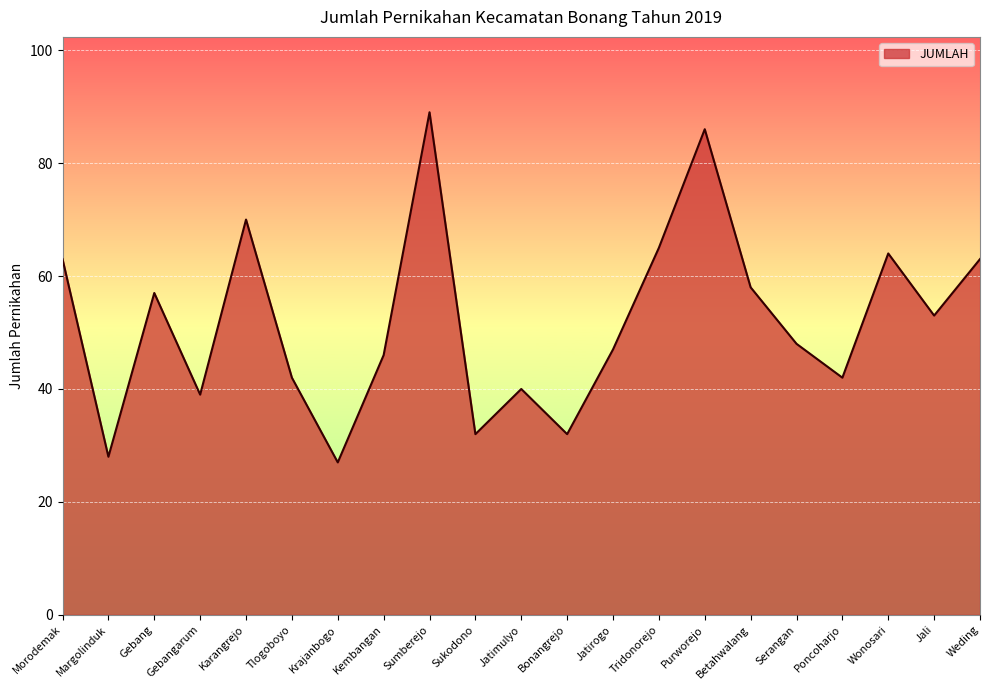

Is it true that the value at Gebangarum is 39?

True